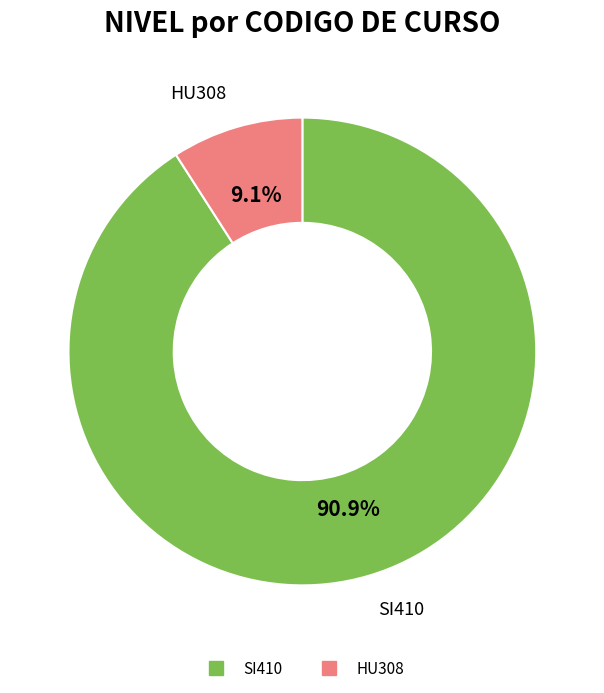

Which category has the smallest portion of the pie?

HU308